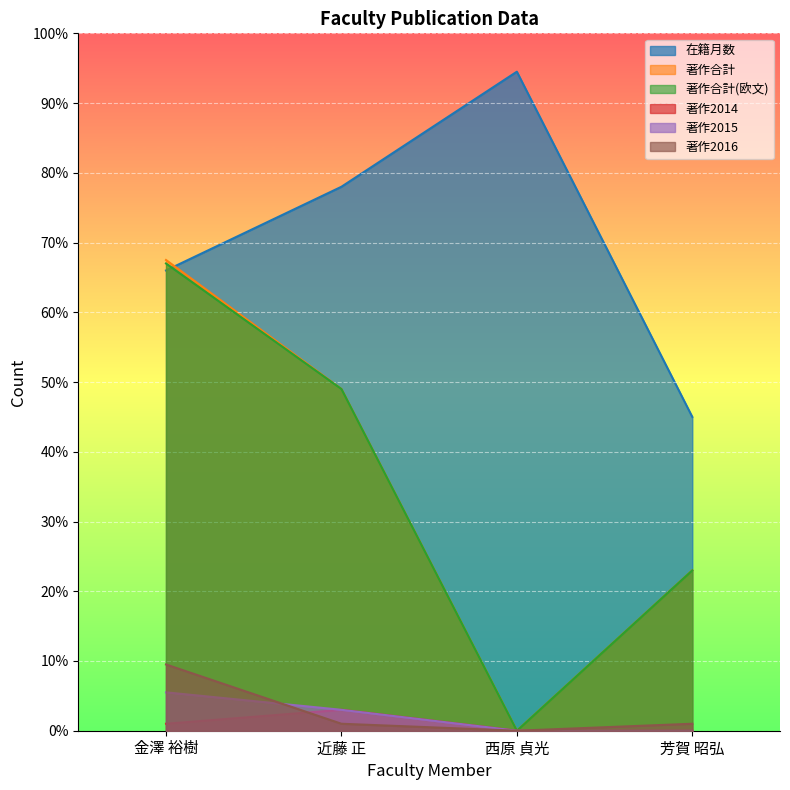

How many interior local peaks does the 在籍月数 series have?

1